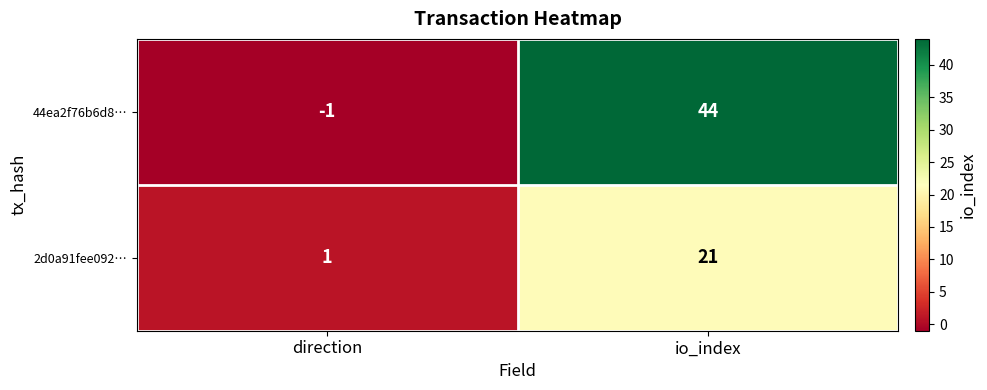

Which series has the widest spread of values?

44ea2f76b6d8…